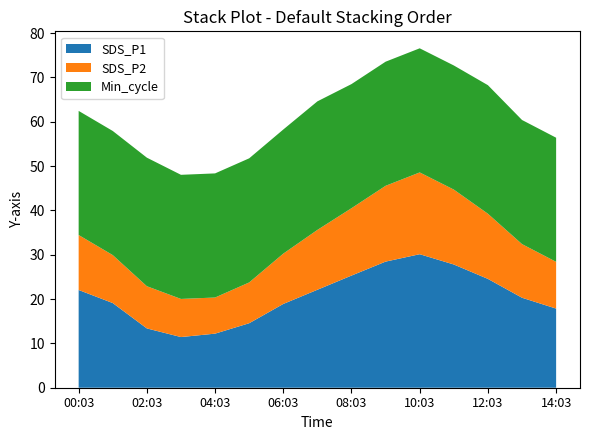

Reading right to left, what are all the values shown in this chart?

SDS_P1: 14:03=17.9	13:03=20.3	12:03=24.6	11:03=27.8	10:03=30.1	09:03=28.4	08:03=25.3	07:03=22.1	06:03=18.9	05:03=14.6	04:03=12.2	03:03=11.4	02:03=13.4	01:03=19.1	00:03=22.1
SDS_P2: 14:03=10.6	13:03=12.1	12:03=14.7	11:03=16.9	10:03=18.4	09:03=17.1	08:03=15.2	07:03=13.5	06:03=11.3	05:03=9.2	04:03=8.2	03:03=8.6	02:03=9.5	01:03=10.8	00:03=12.4
Min_cycle: 14:03=28.0	13:03=28.0	12:03=29.0	11:03=28.0	10:03=28.0	09:03=28.0	08:03=28.0	07:03=29.0	06:03=28.0	05:03=28.0	04:03=28.0	03:03=28.0	02:03=29.0	01:03=28.0	00:03=28.0